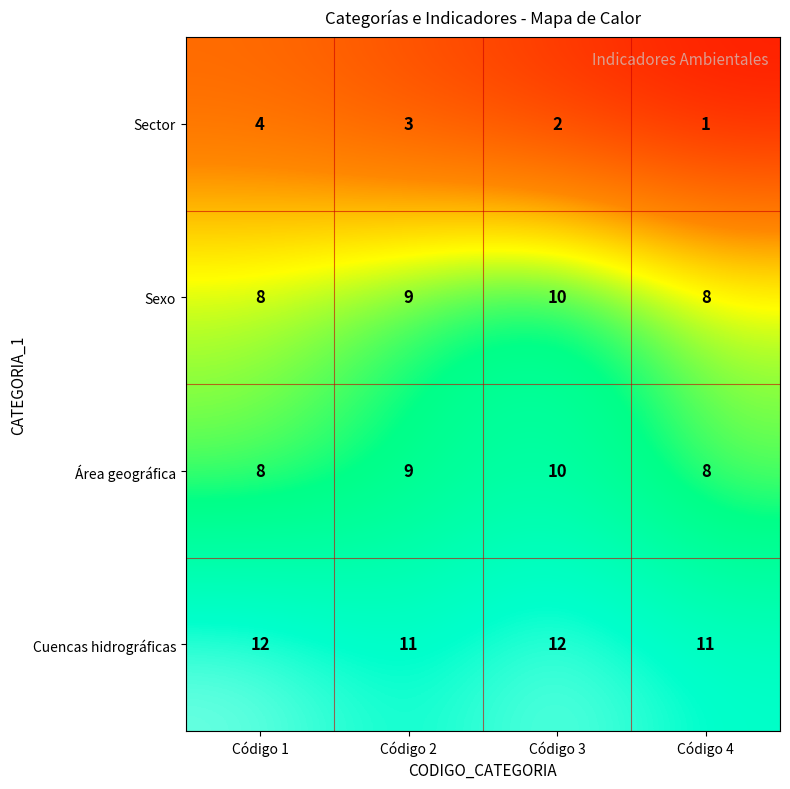

What is the approximate value of Cuencas hidrográficas at Código 1?

12